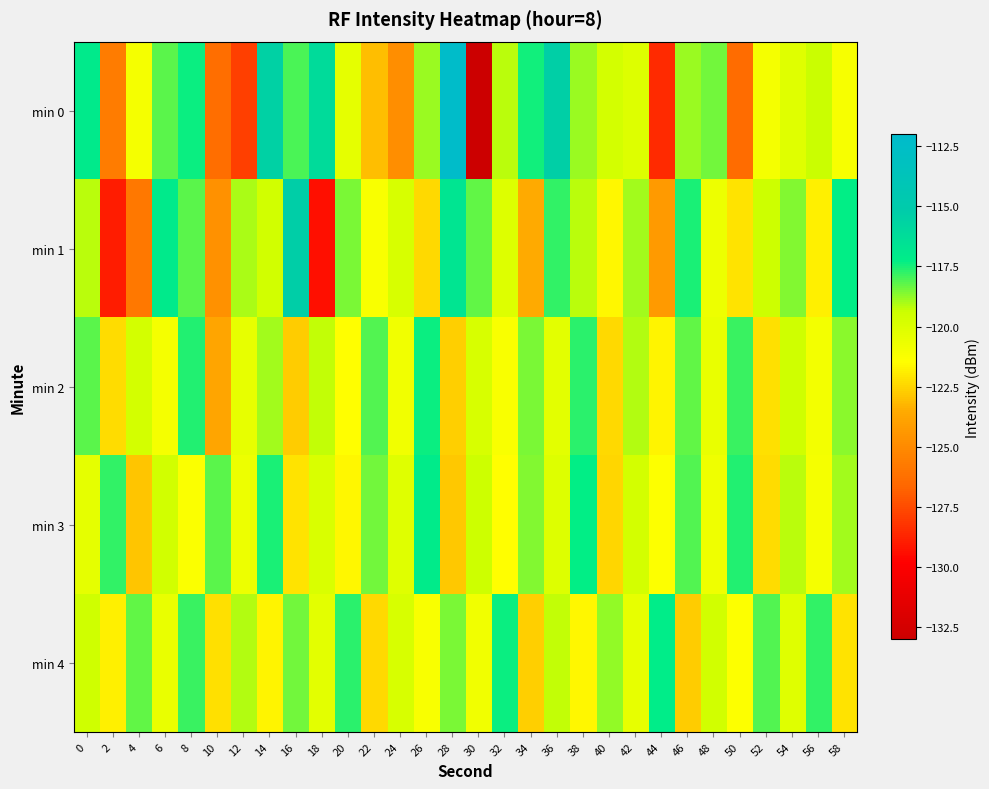

What is the total value across all series at 58?

-598.1